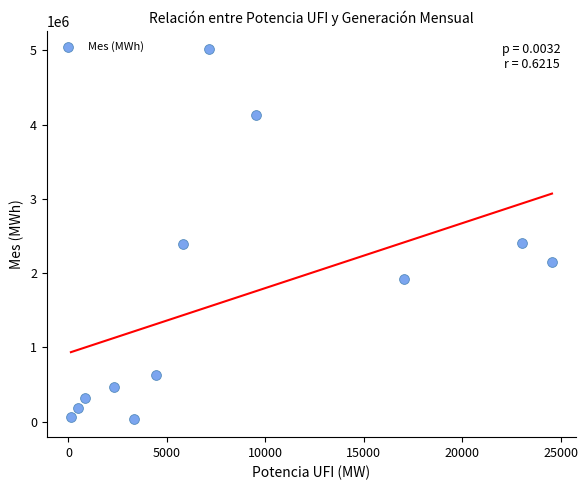

What is the average Y value?

1643114.3